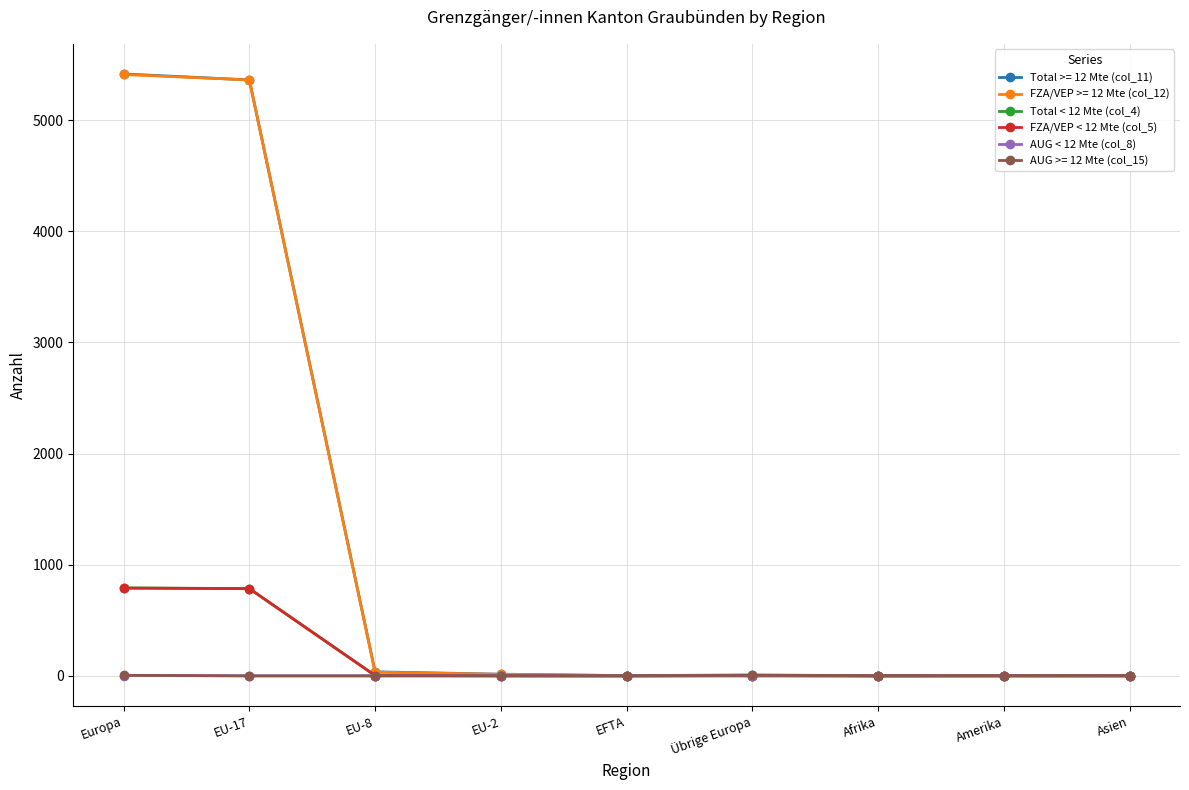

True or false: Total < 12 Mte (col_4) has more than 0 points higher than both neighbors.

True